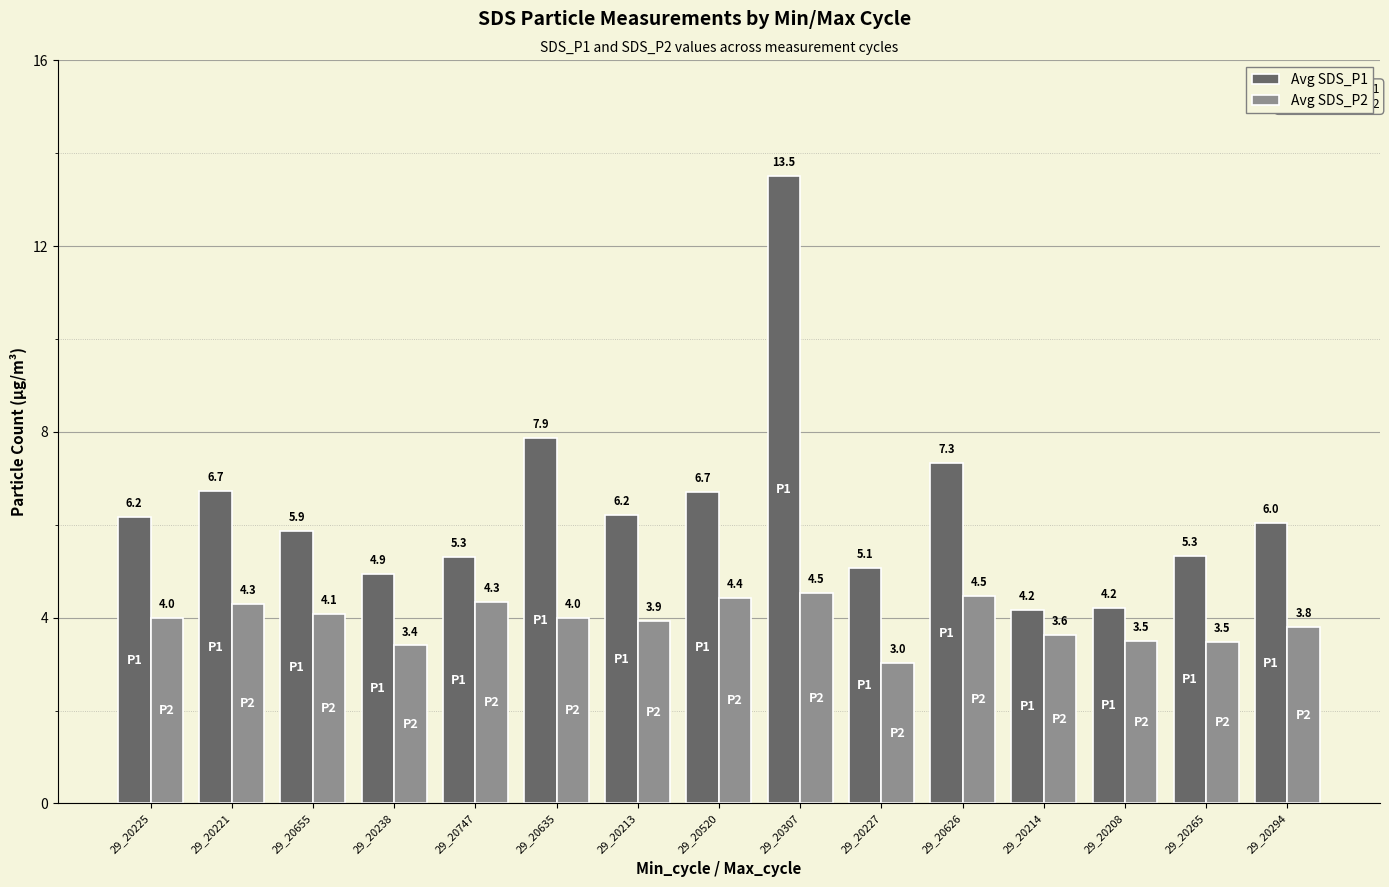

List the series in order of their peak value, highest first.

Avg SDS_P1, Avg SDS_P2